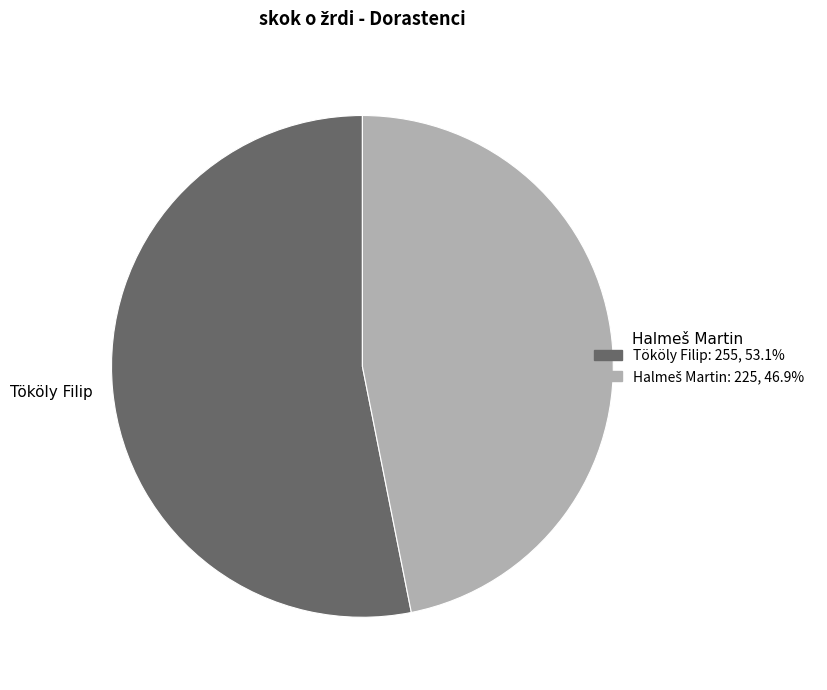

Is there a majority slice in this chart?

Yes